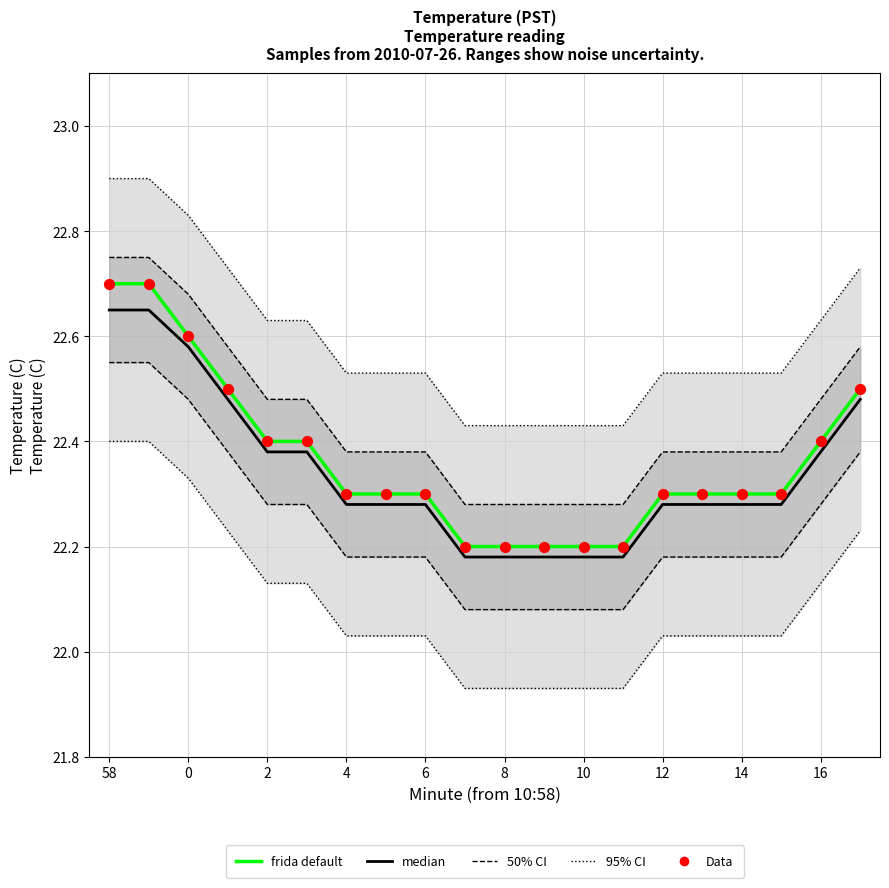

Which series has the widest spread of Y values?

frida default